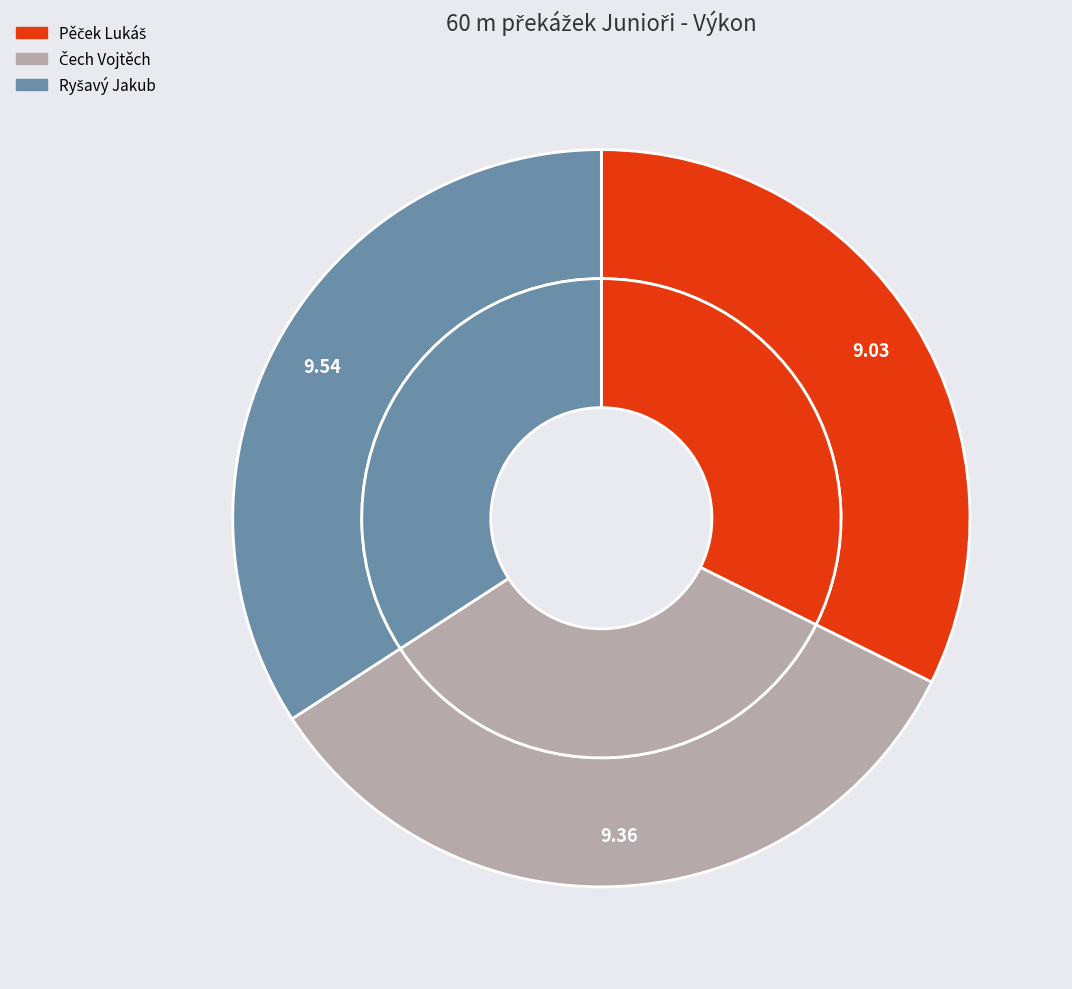

How many slices are in this pie chart?

3